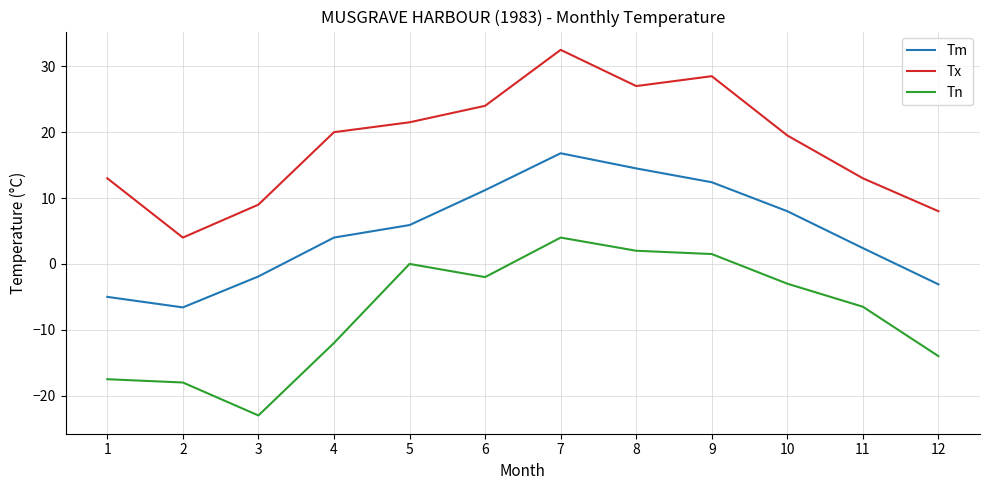

What is the sum of all Tn values?

-88.5